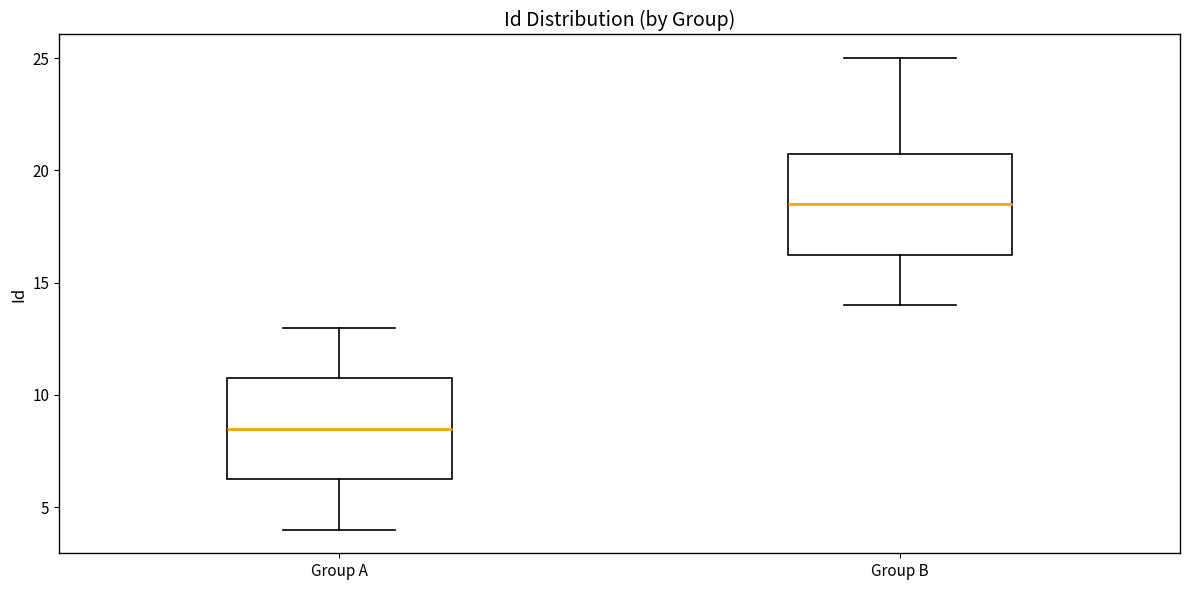

Which box has the highest median line?

Group B